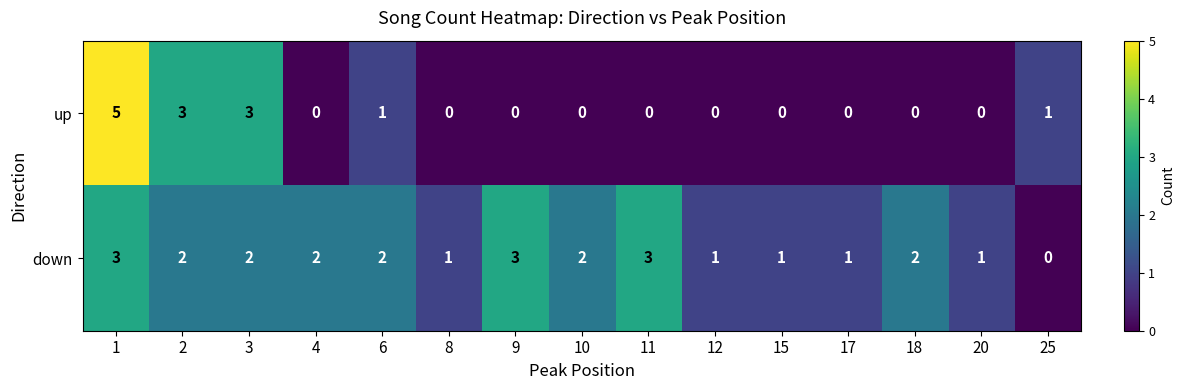

What value does the up series have at 3?

3